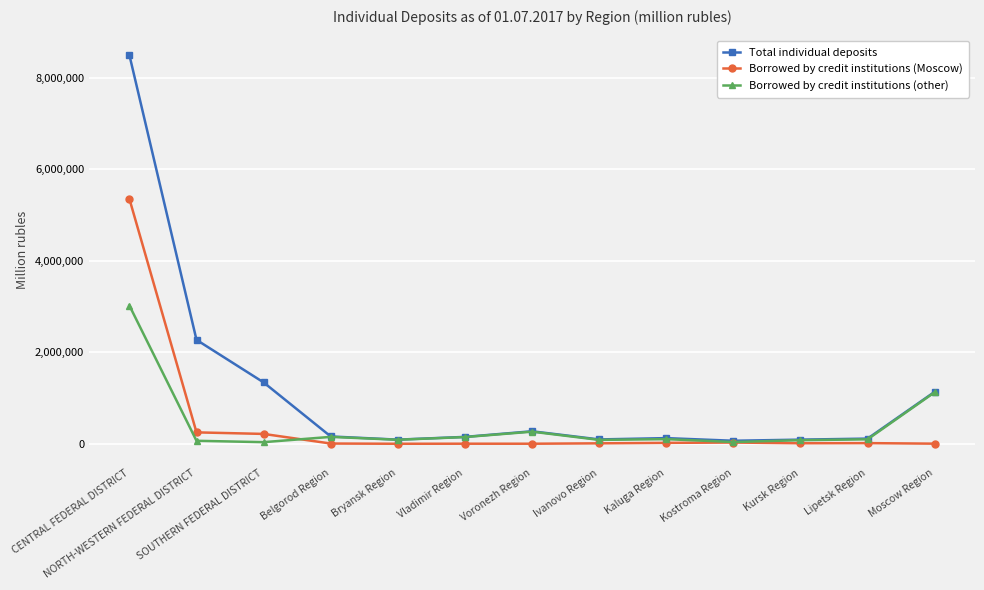

Where is Borrowed by credit institutions (Moscow) nearest to the value 2675050?

NORTH-WESTERN FEDERAL DISTRICT